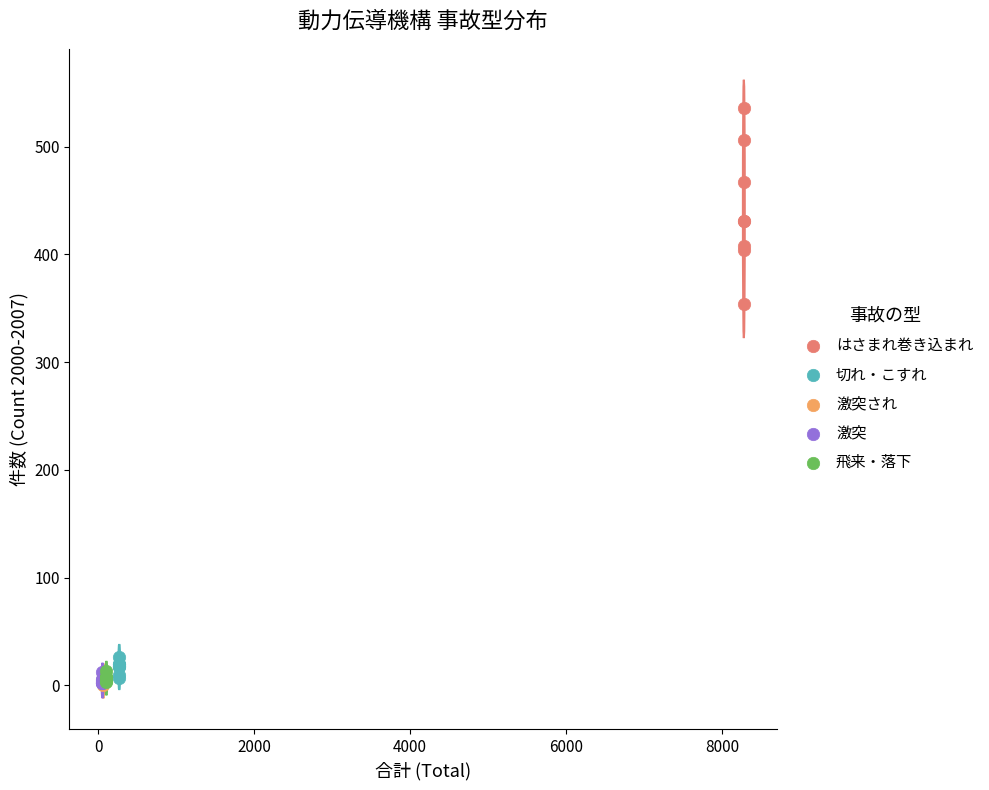

Which series reaches the maximum Y coordinate?

はさまれ巻き込まれ